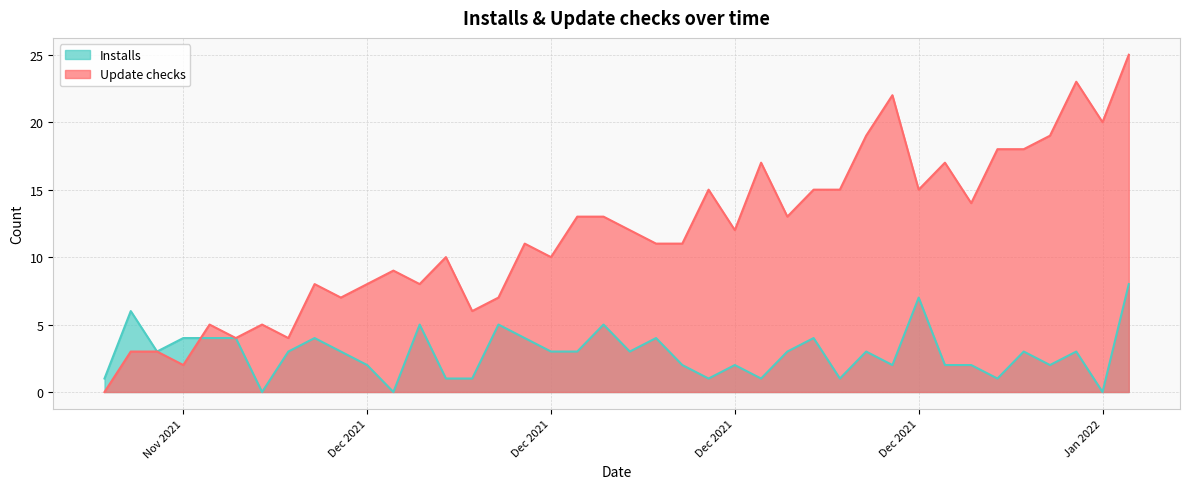

After their last crossing, which series has the higher values: Installs or Update checks?

Update checks